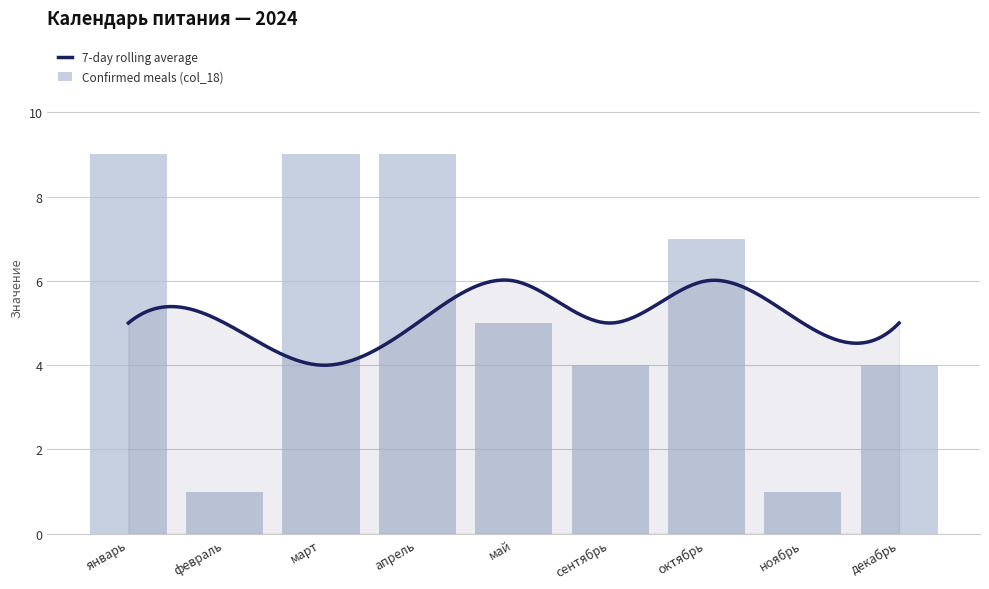

What is the change in value from апрель to сентябрь?

-5